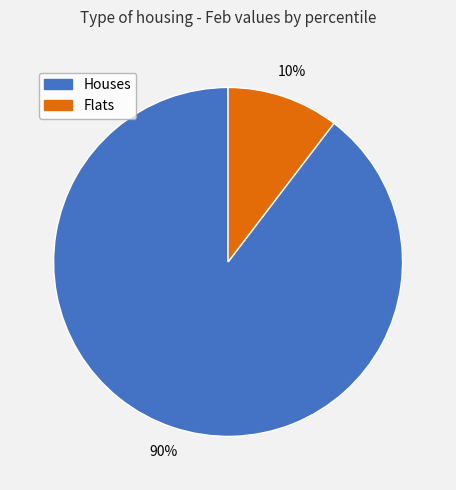

Which slice is the smallest?

Flats